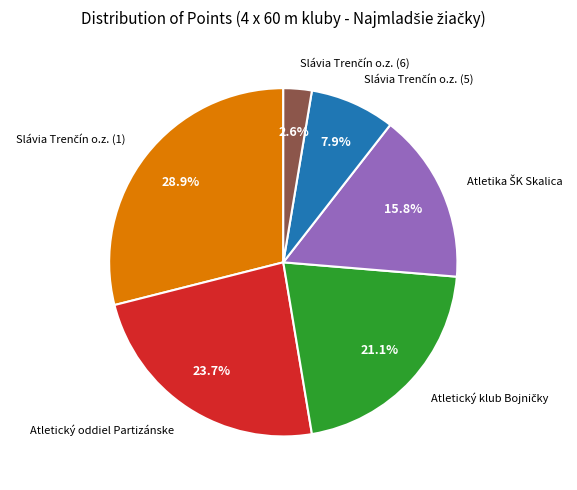

Does any single category account for the majority?

No